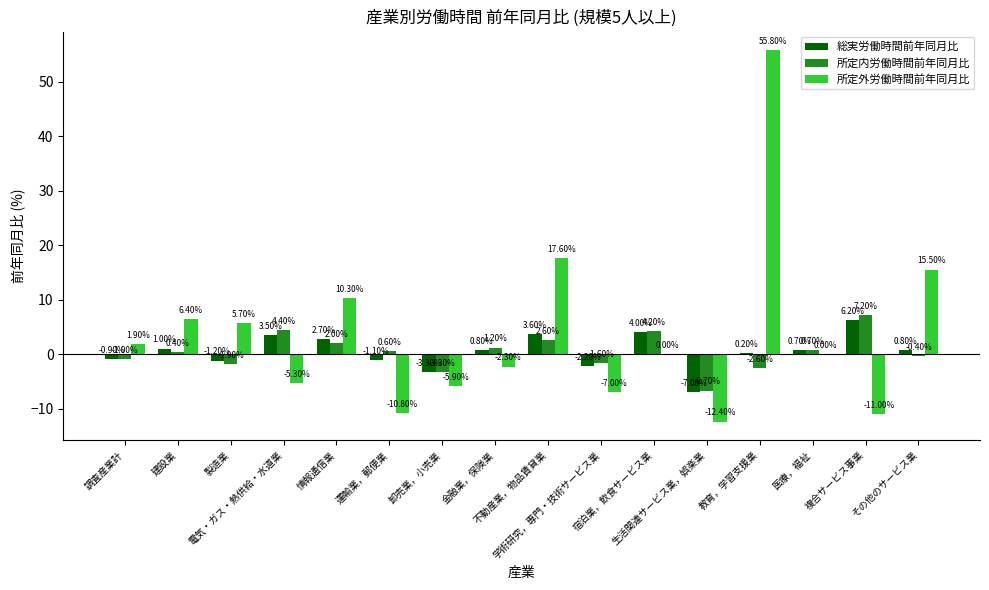

Which series has the widest spread of values?

所定外労働時間前年同月比